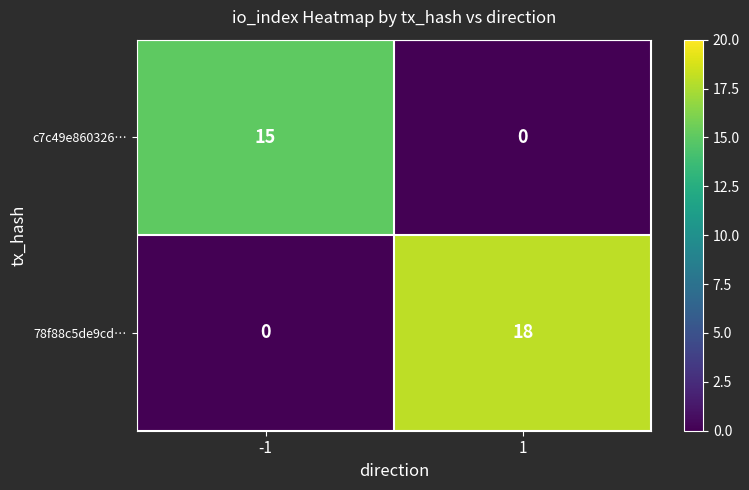

What is the sum of all c7c49e860326… values?

15